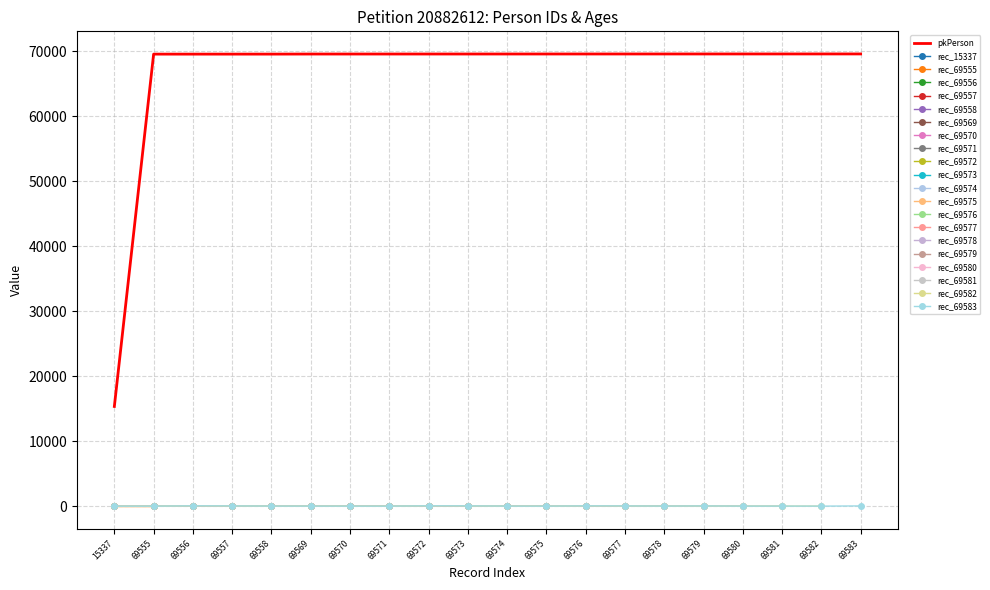

What is the sum of the age values at 69580 and 69583?

35